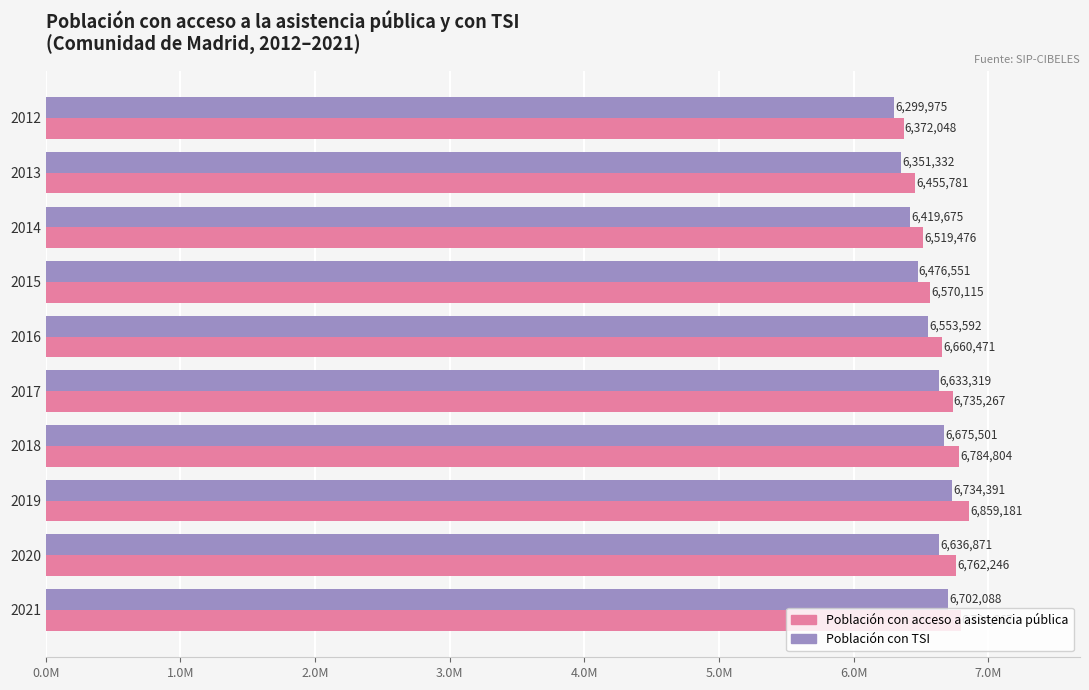

What is the value of the Población con TSI bar at the 5th from the left?

6553592